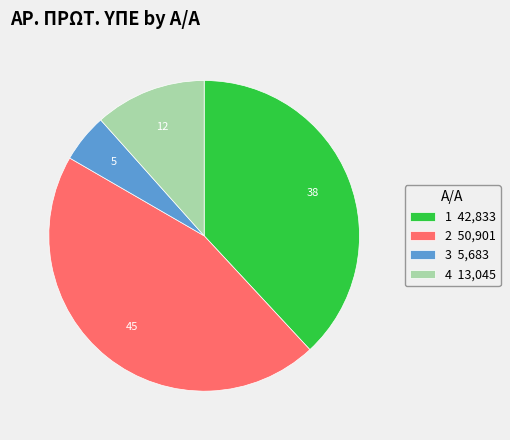

Combined, do 4 13,045 and 1 42,833 account for over 50%?

No